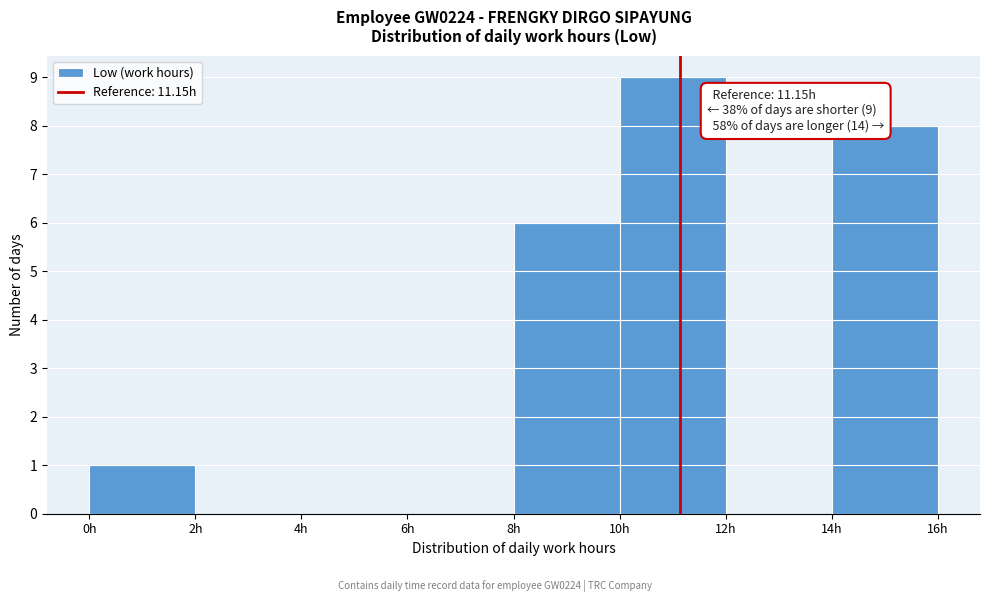

Which range on the x-axis has the tallest bar?

10 to 12